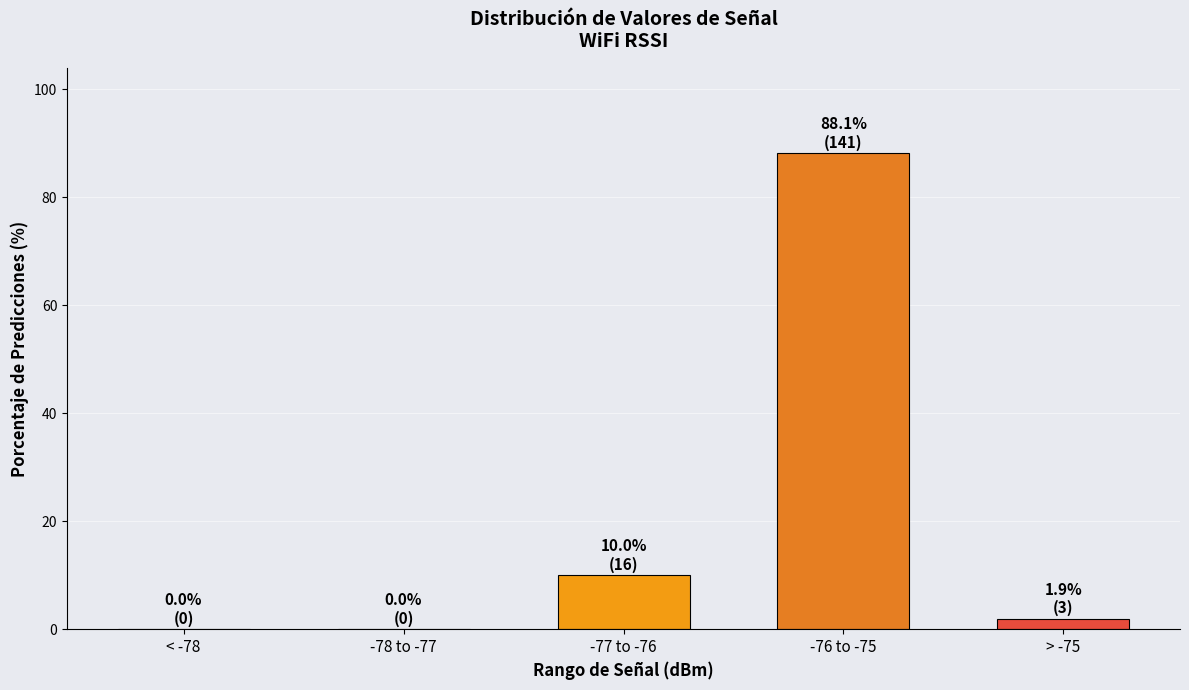

Reading right to left, transcribe all the data shown in this chart.

> -75=1.9	-76 to -75=88.1	-77 to -76=10.0	-78 to -77=0.0	< -78=0.0